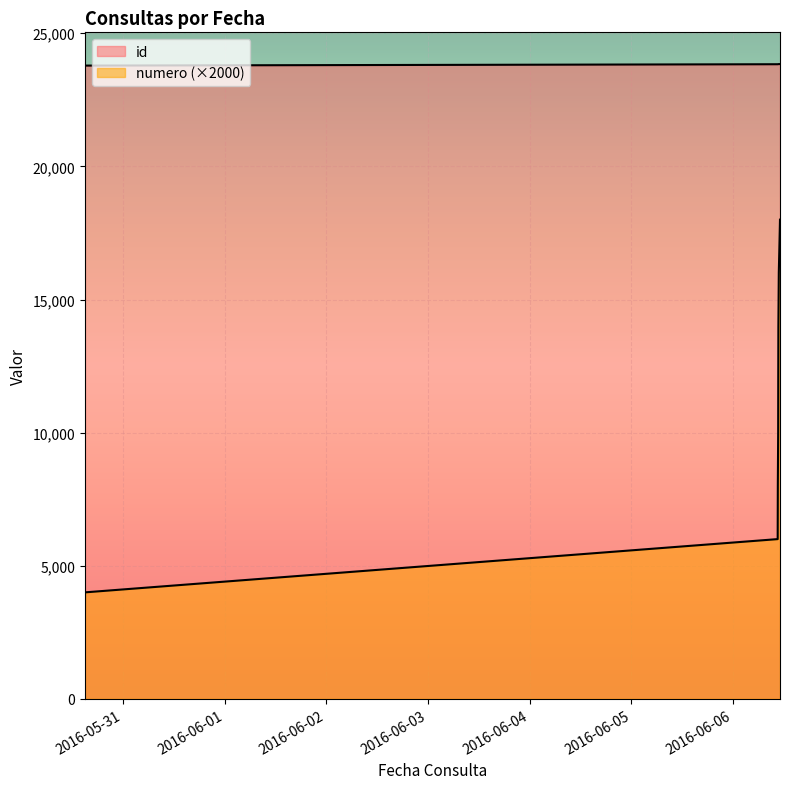

True or false: numero and id intersect in this chart.

False